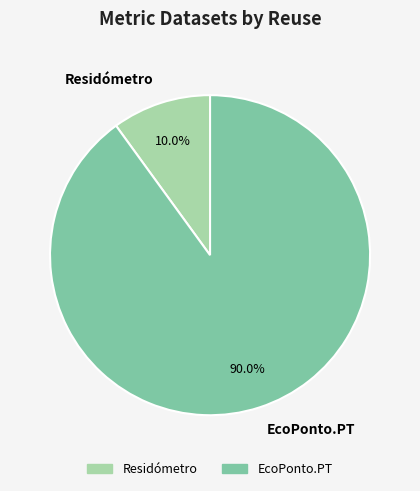

Which category accounts for the majority?

EcoPonto.PT